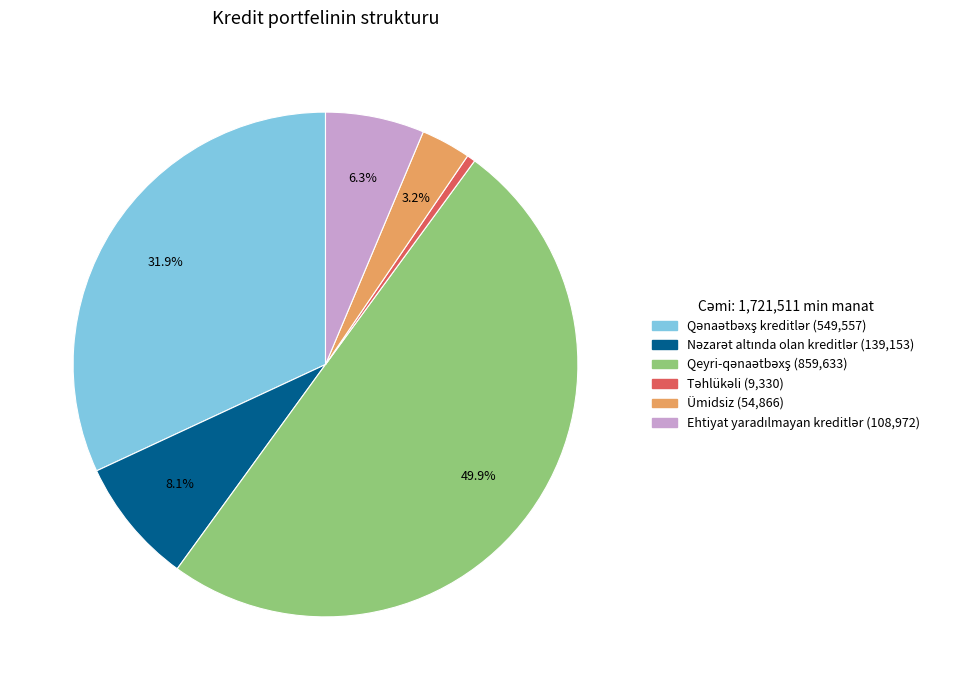

What percentage is NOT represented by Ümidsiz?

96.8%